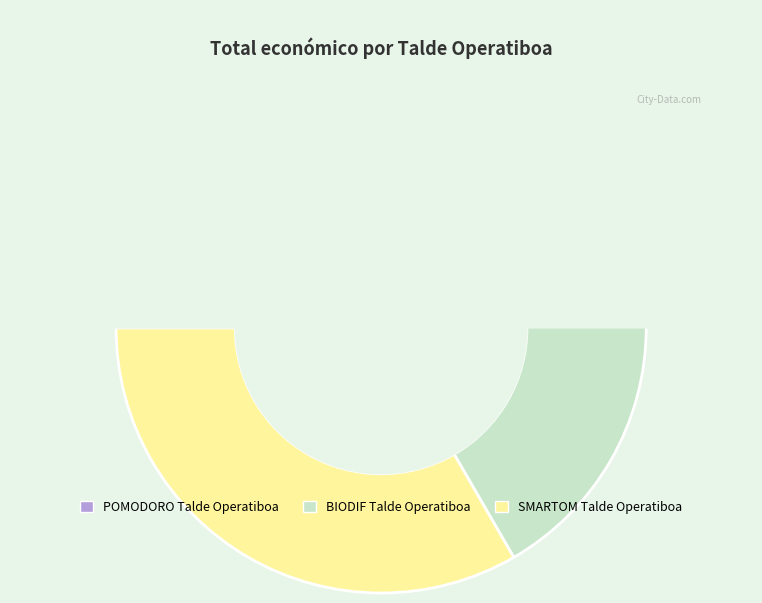

Does SMARTOM Talde Operatiboa represent more than half of the total?

No